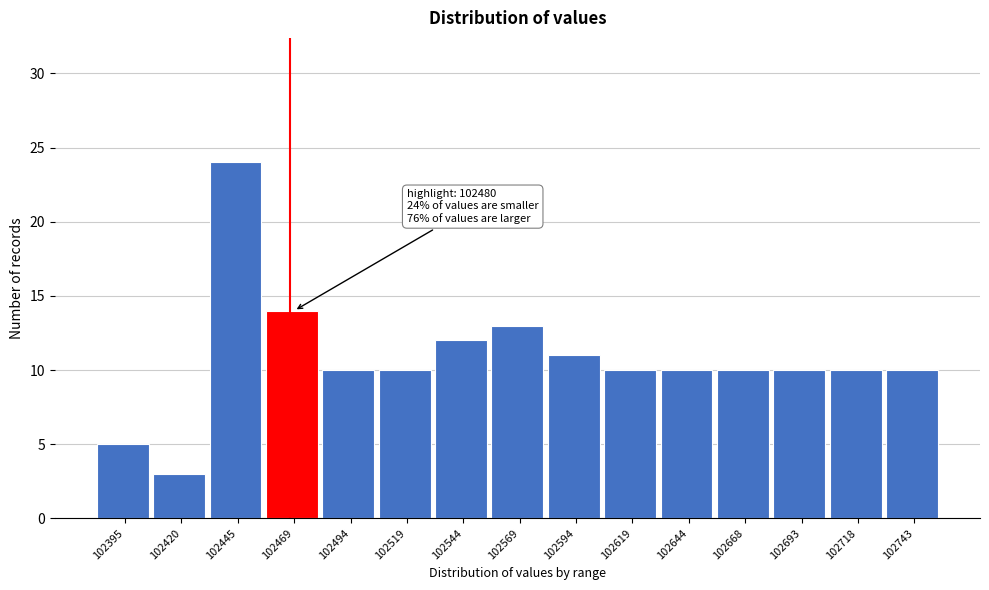

Reading right to left, what are all the values shown in this chart?

10	10	10	10	10	10	11	13	12	10	10	14	24	3	5